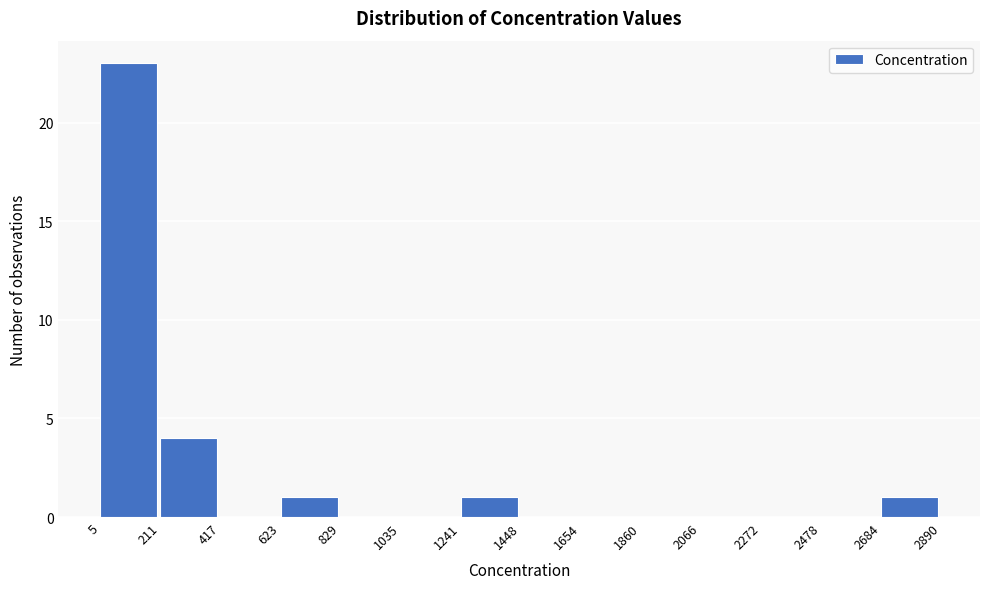

Reading left to right, list every bar in this chart as the range it spans on the x-axis followed by its height. The values are not printed on the chart, so give them approximately, as read against the axis.

5 to 211: 23
211 to 417: 4
417 to 623: 0
623 to 829: 1
829 to 1035: 0
1035 to 1241: 0
1241 to 1448: 1
1448 to 1654: 0
1654 to 1860: 0
1860 to 2066: 0
2066 to 2272: 0
2272 to 2478: 0
2478 to 2684: 0
2684 to 2890: 1